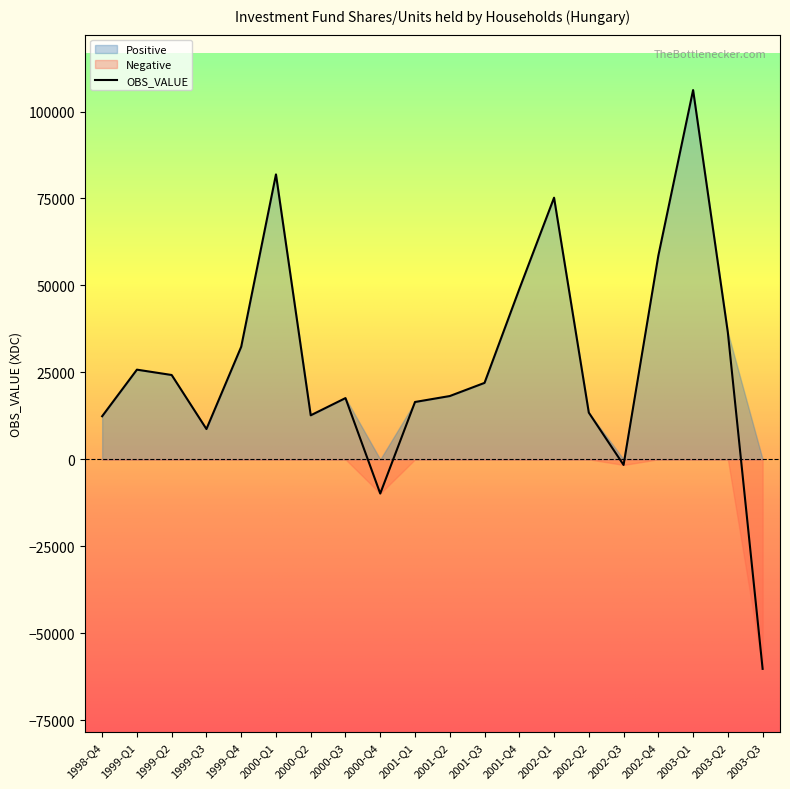

What is the minimum value for OBS_VALUE?

-60226